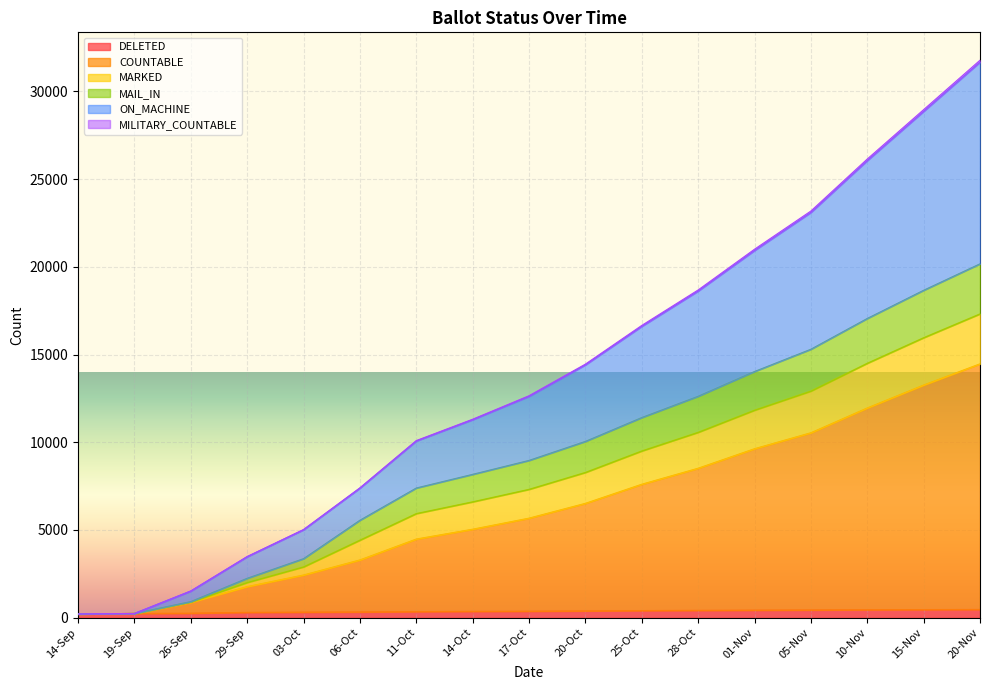

What is the label of the 16th point from the left?

15-Nov